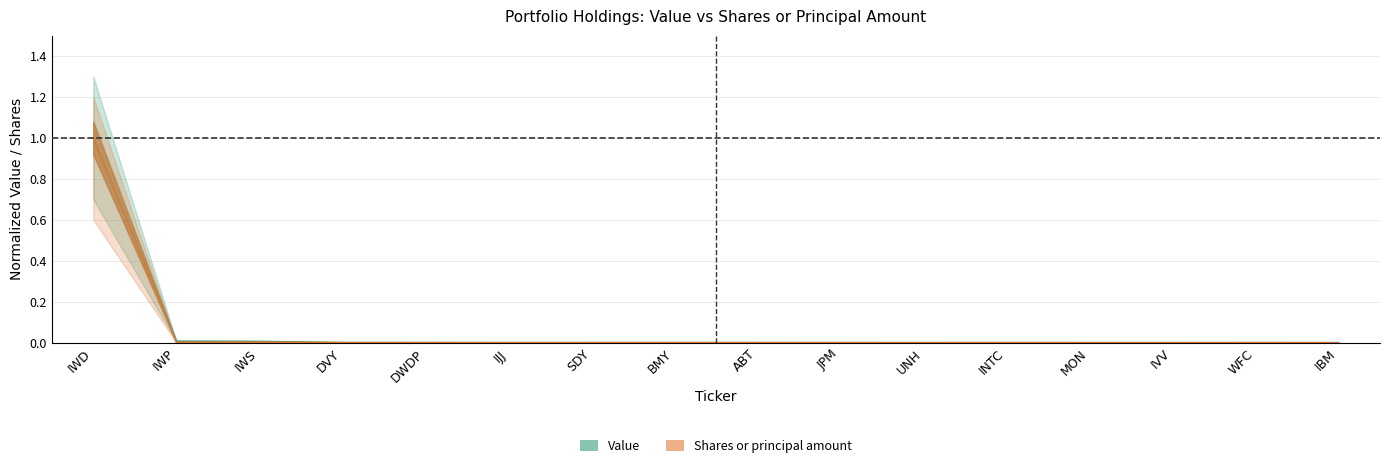

How many categories are shown in the chart?

16